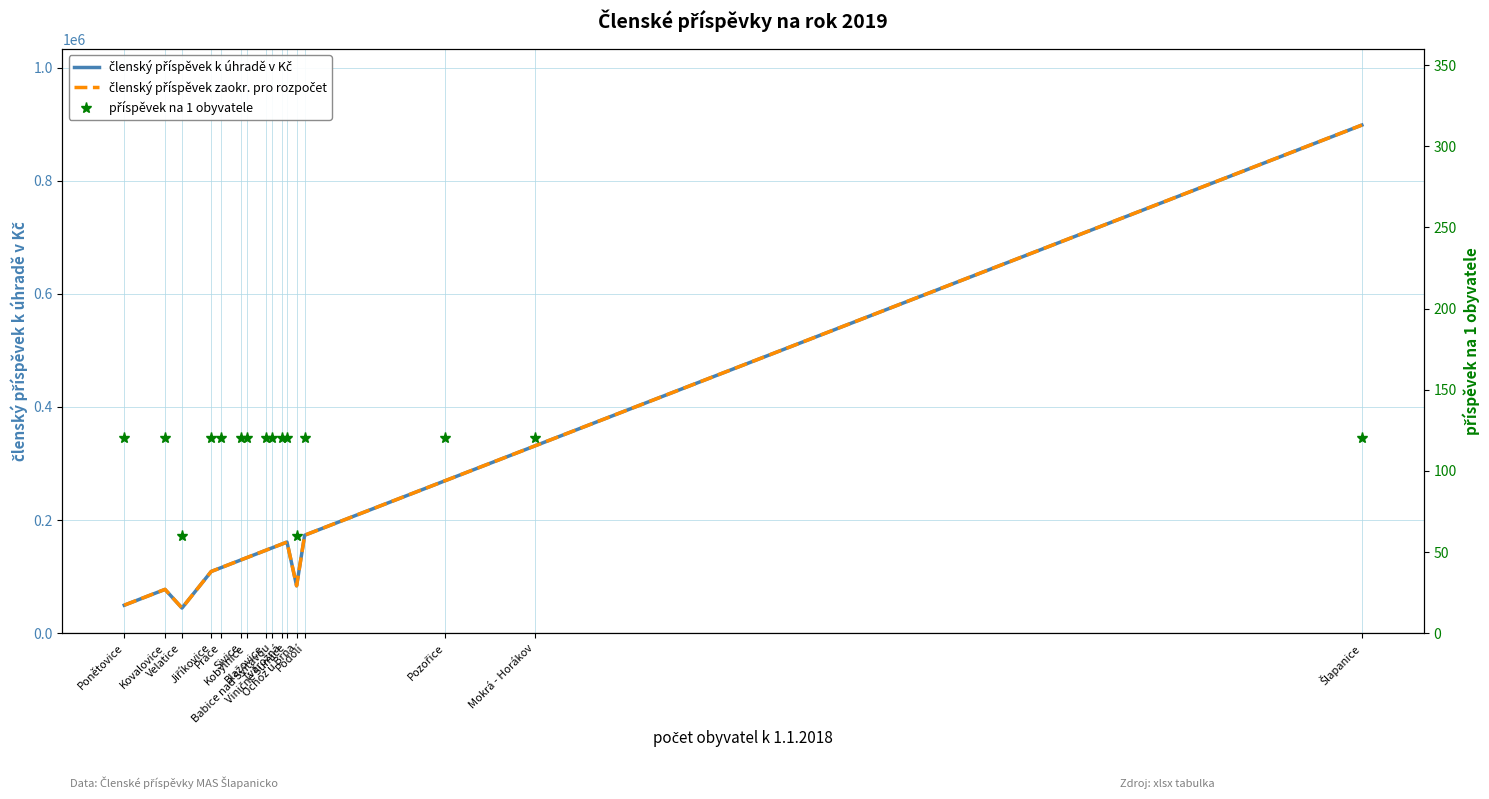

What are all the series names shown in the legend?

členský příspěvek k úhradě v Kč, členský příspěvek zaokr. pro rozpočet, příspěvek na 1 obyvatele